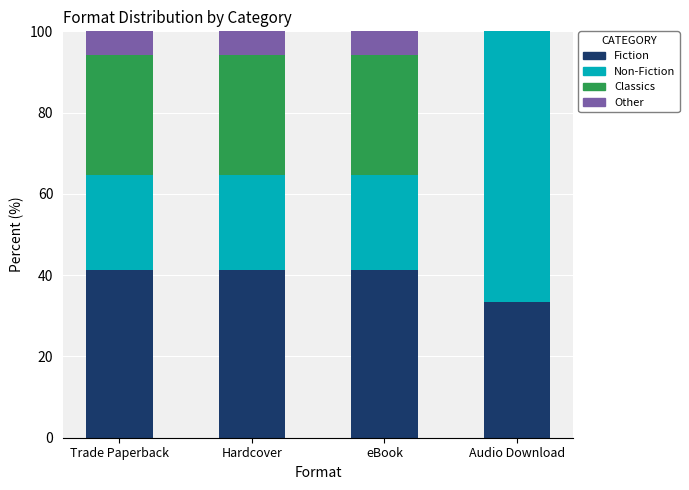

Reading left to right, what are the values for Fiction?

Trade Paperback=41.2	Hardcover=41.2	eBook=41.2	Audio Download=33.3